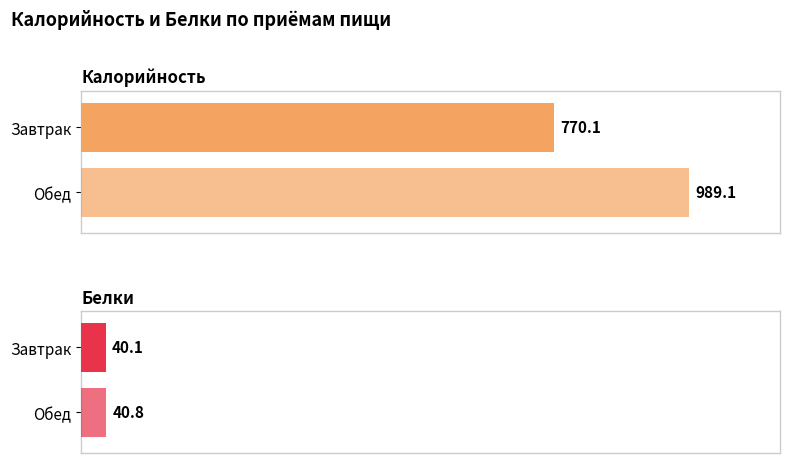

What position from the left is Завтрак?

1